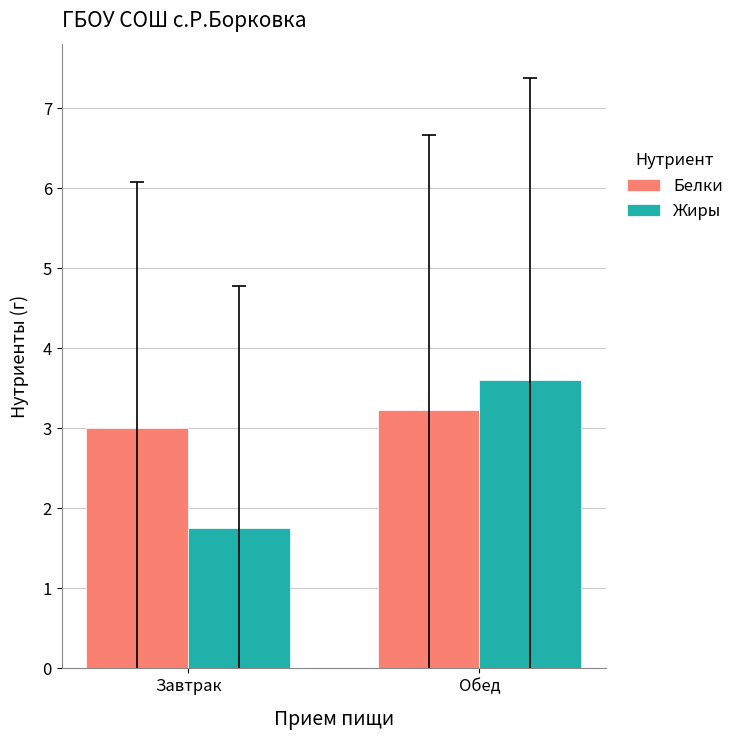

Which series has the widest spread of values?

Жиры